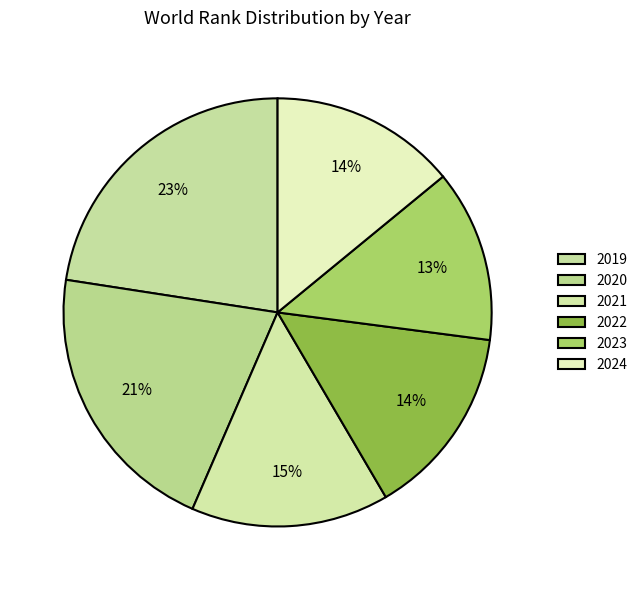

To the nearest percent, what is the difference between the 2021 and 2019 slice percentages?

8%